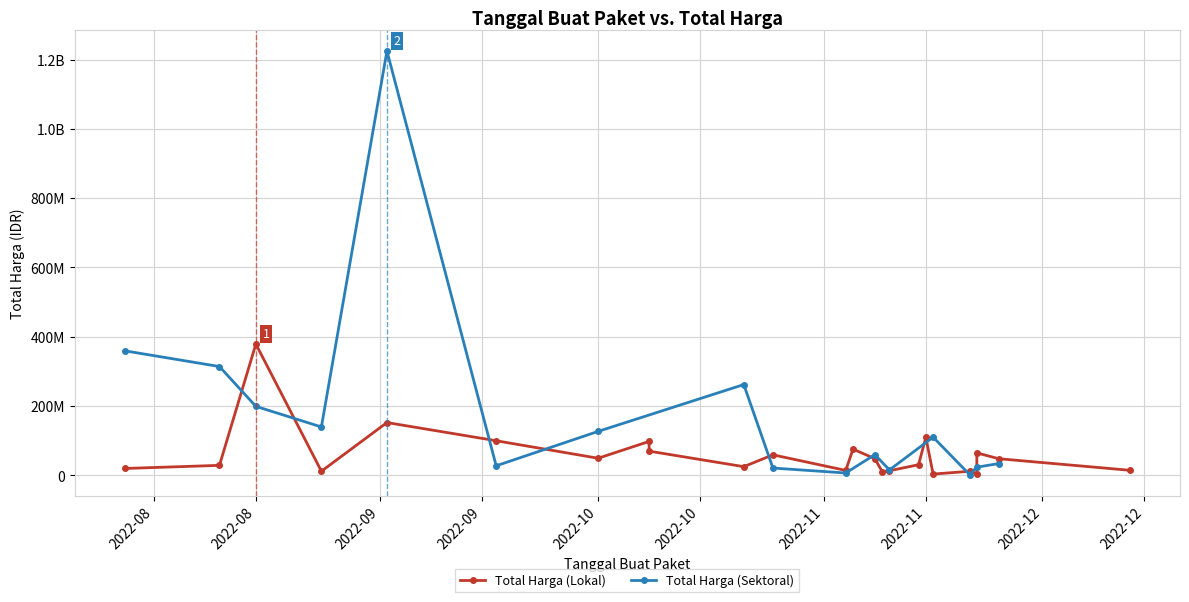

What is the sum of all Total Harga (Sektoral) values?

2928630175